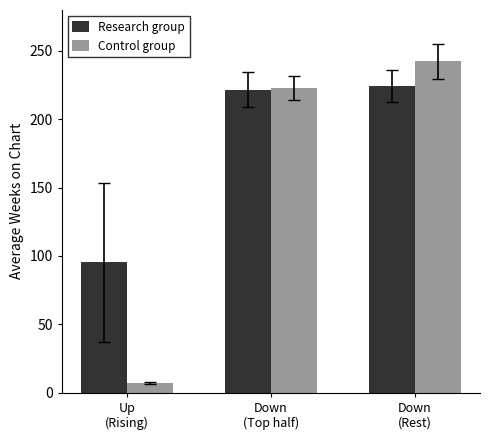

What is the label of the 2nd bar from the left?

Down
(Top half)